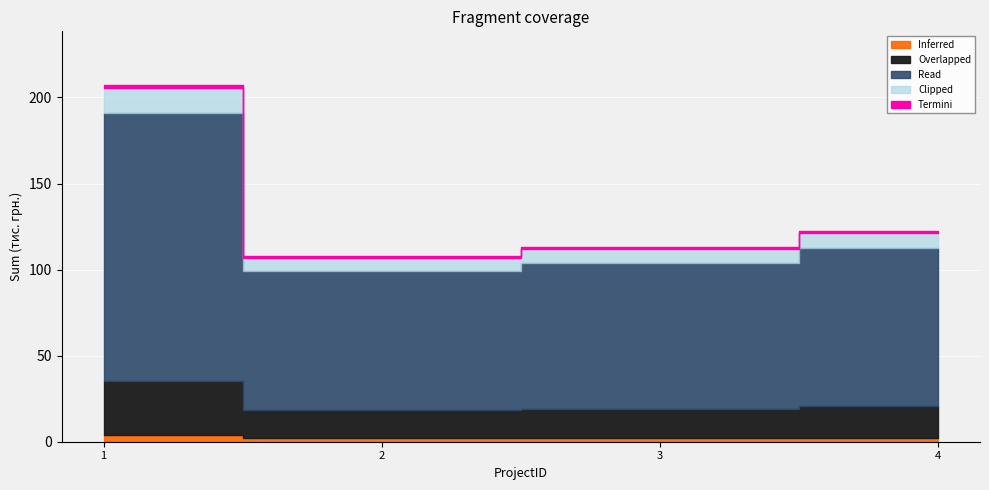

Rank the categories by value from highest to lowest.

1, 4, 3, 2